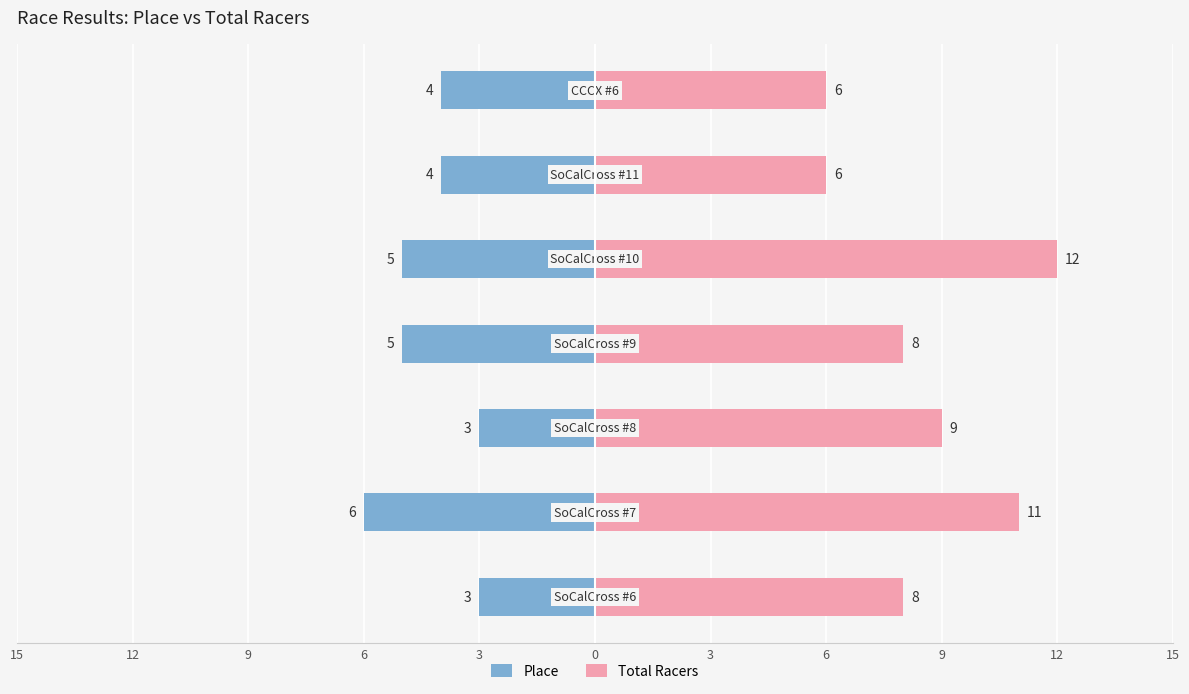

What are all the series names shown in the legend?

Place, Total Racers